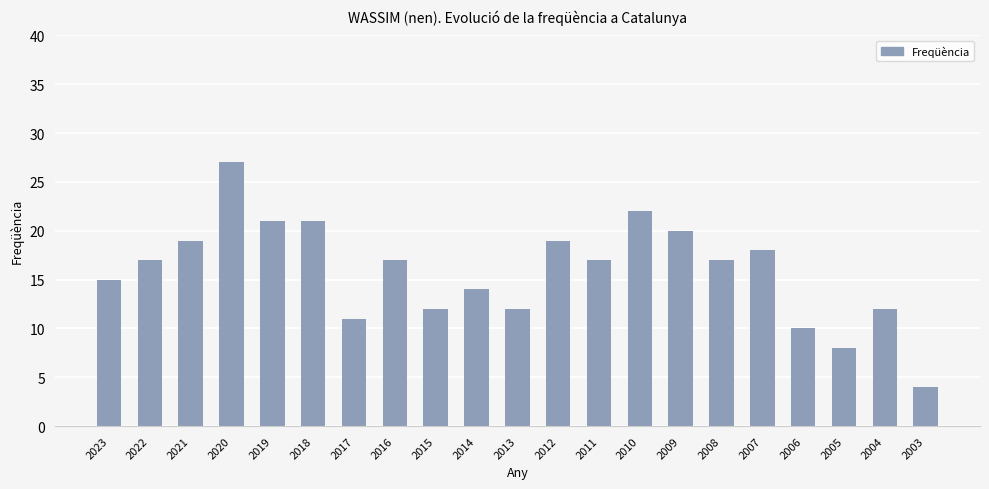

At which category does the chart reach its peak across all series?

2020